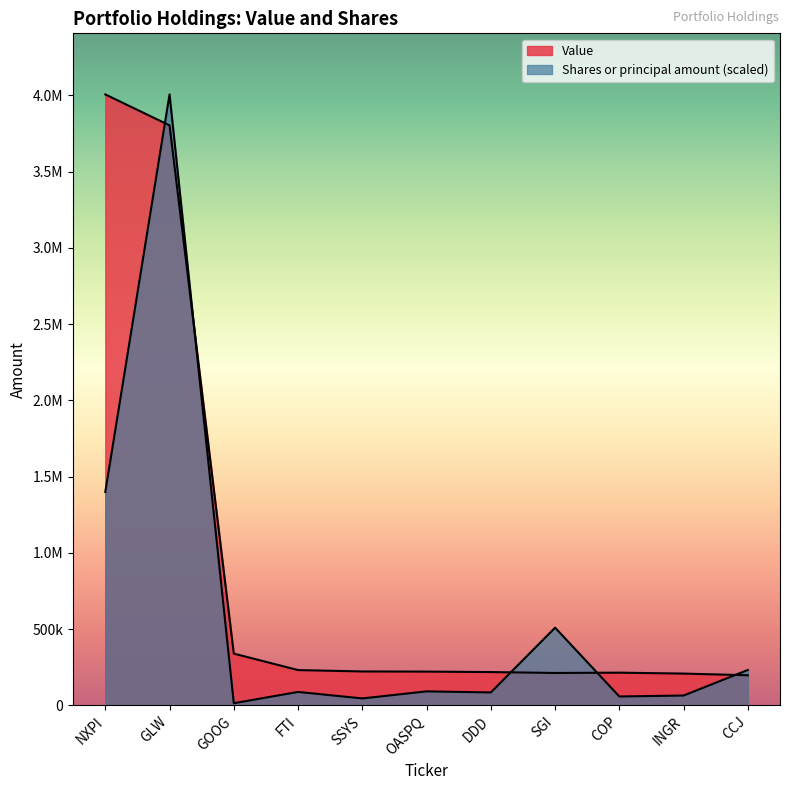

List the series in order of their overall mean, lowest first.

Shares or principal amount, Value